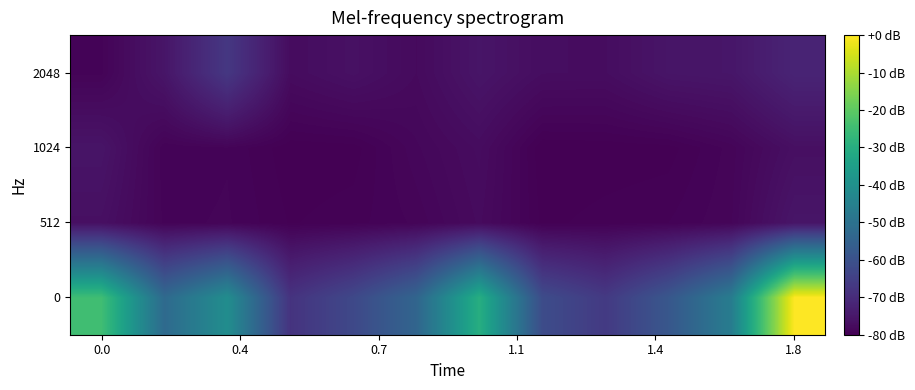

Reading left to right, list all the values displayed in this chart.

0: -24.5	-52.5	-40.9	-68.2	-62.5	-54.0	-29.9	-61.5	-66.5	-58.3	-46.5	0.0
512: -76.6	-79.2	-79.0	-79.7	-79.5	-79.0	-77.7	-79.8	-79.5	-79.4	-78.8	-75.5
1024: -75.7	-79.3	-79.1	-79.9	-79.9	-78.5	-77.4	-80.0	-79.9	-79.8	-78.9	-76.7
2048: -79.2	-75.5	-67.1	-77.5	-76.4	-77.8	-75.5	-77.2	-77.2	-75.6	-75.3	-71.9